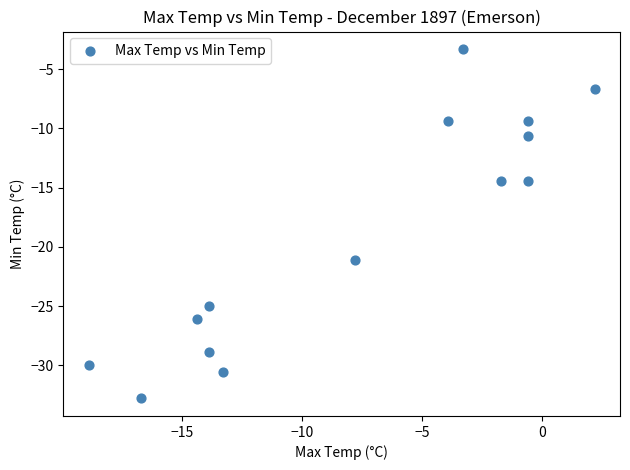

What Y value in the scatter plot is closest to -18?

-21.1